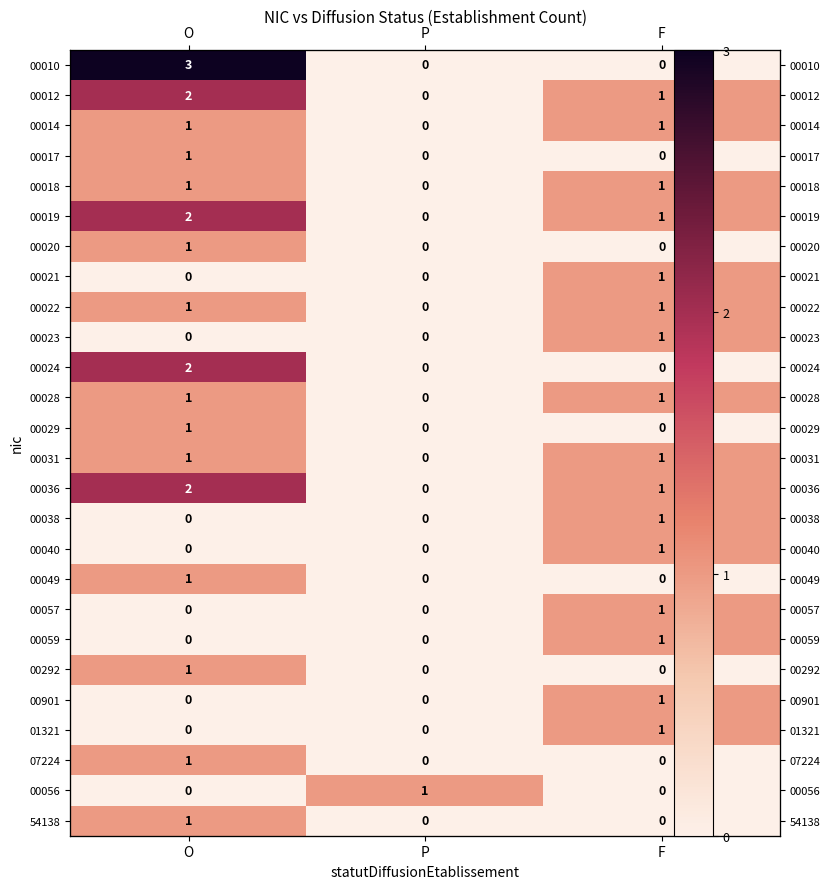

Which series changed the most between O and F?

00010